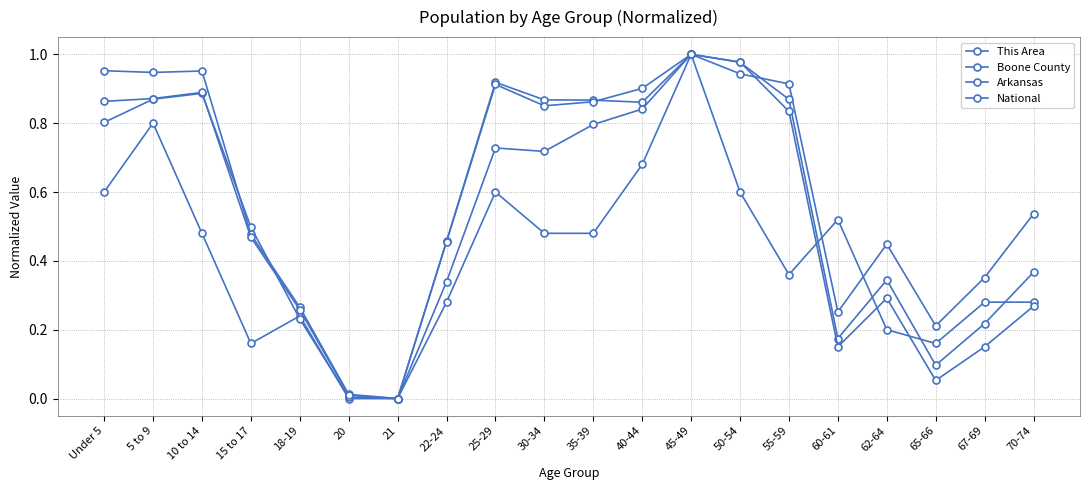

How many lines are shown in the chart?

4